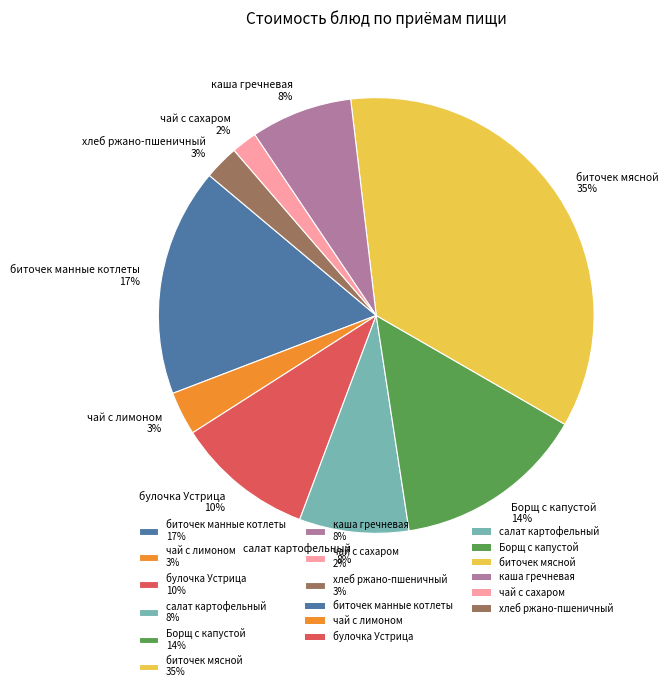

Which slice is the smallest?

чай с сахаром